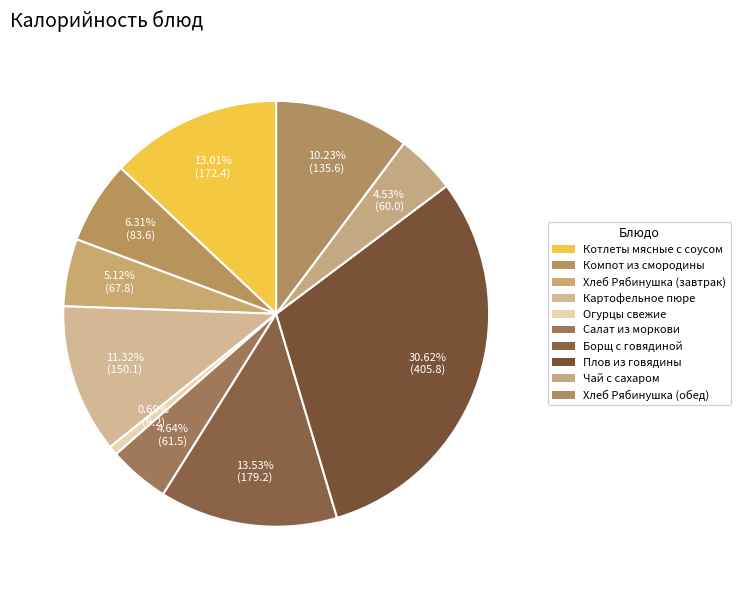

Between Хлеб Рябинушка (обед) and Котлеты мясные с соусом, which is larger?

Котлеты мясные с соусом